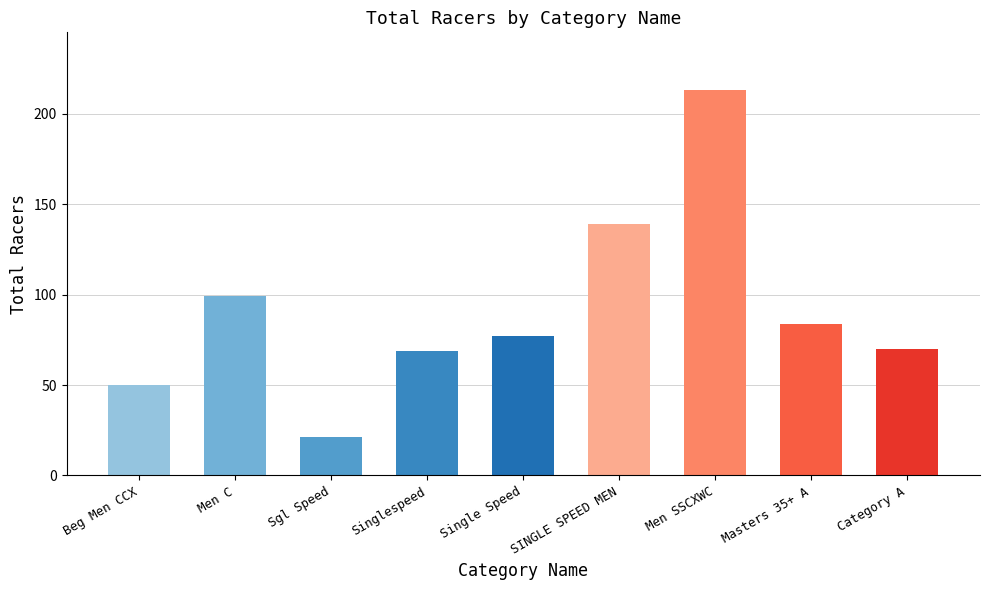

Which label corresponds to the largest value in the chart?

Men SSCXWC